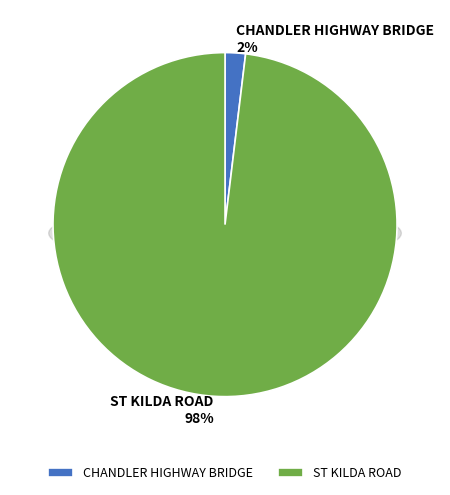

To the nearest percent, what portion does CHANDLER HIGHWAY BRIDGE represent?

2%